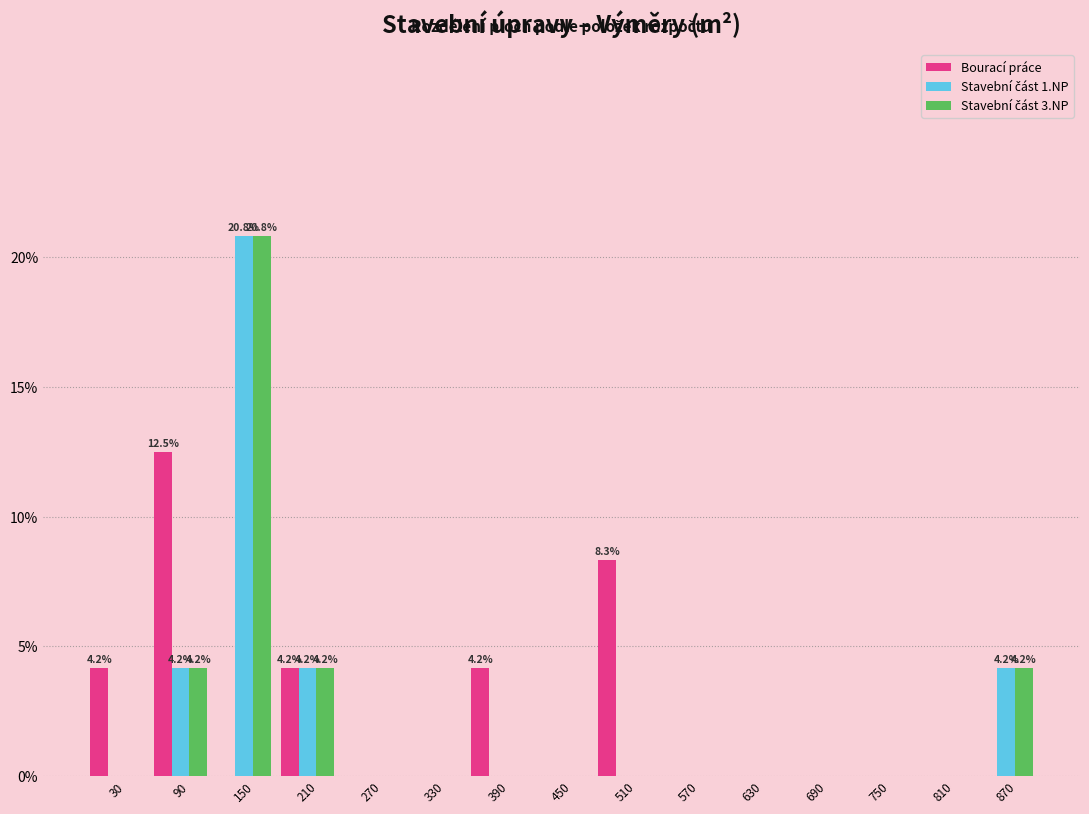

In the Stavební část 1.NP series, which range on the x-axis has the tallest bar?

120 to 180